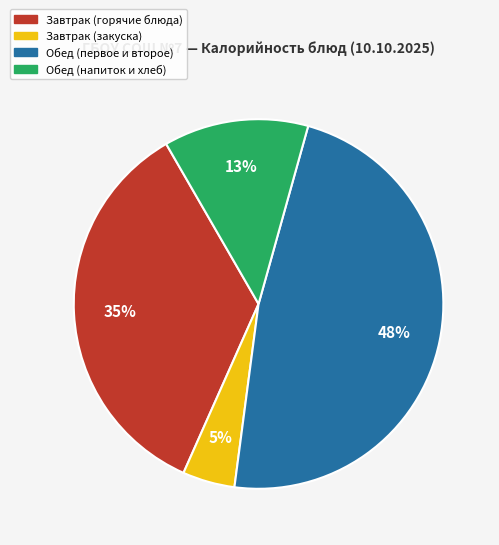

To the nearest percent, what is the difference between the Обед (напиток и хлеб) and Завтрак (закуска) slice percentages?

8%